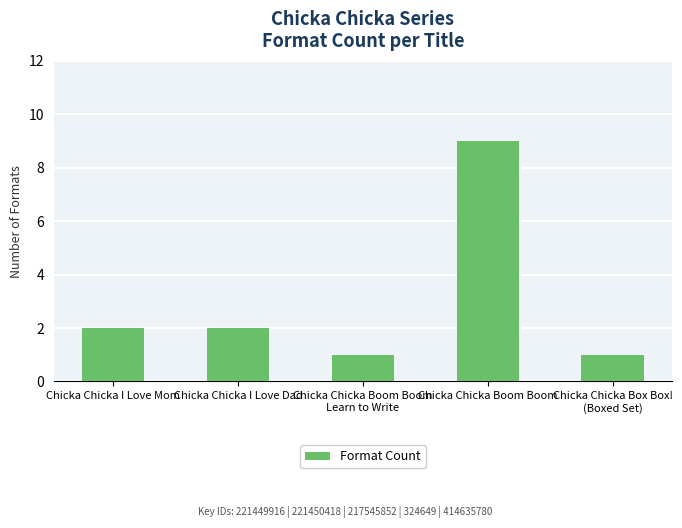

True or false: the data shows 9 at Chicka Chicka Boom Boom.

True